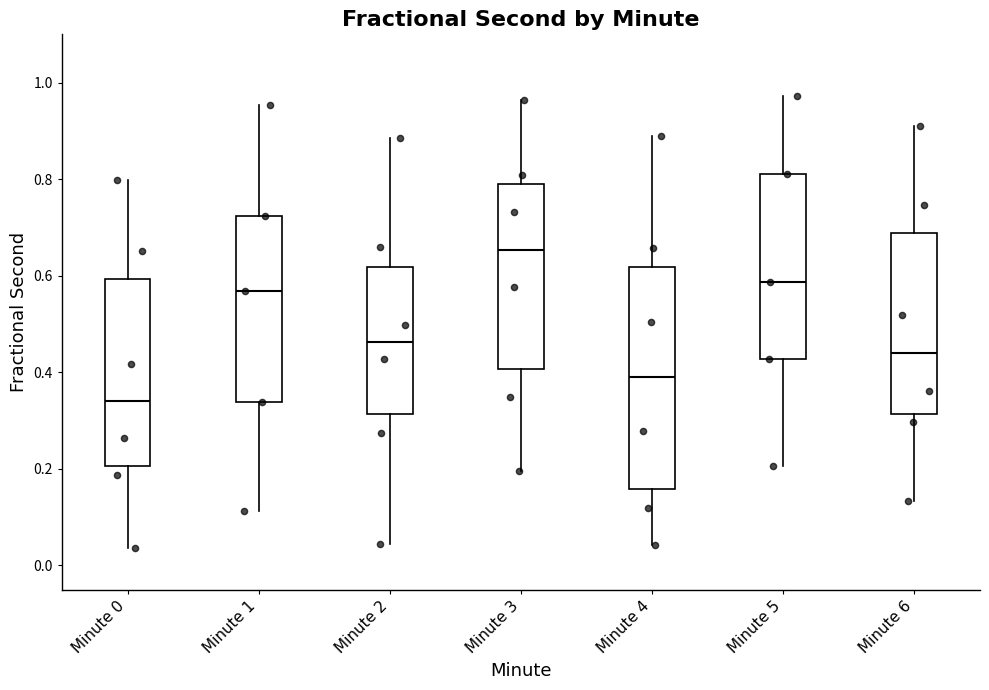

Reading left to right, read every box against the y-axis: the position of its median line, the range the box covers, and the ends of its whiskers. The values are not printed on the chart, so give them approximately, as read against the axis.

Minute 0: median 0.34, box 0.20 to 0.60, whiskers 0.04 to 0.80
Minute 1: median 0.56, box 0.34 to 0.72, whiskers 0.12 to 0.96
Minute 2: median 0.46, box 0.32 to 0.62, whiskers 0.04 to 0.88
Minute 3: median 0.66, box 0.40 to 0.80, whiskers 0.20 to 0.96
Minute 4: median 0.40, box 0.16 to 0.62, whiskers 0.04 to 0.88
Minute 5: median 0.58, box 0.42 to 0.82, whiskers 0.20 to 0.98
Minute 6: median 0.44, box 0.32 to 0.68, whiskers 0.14 to 0.92